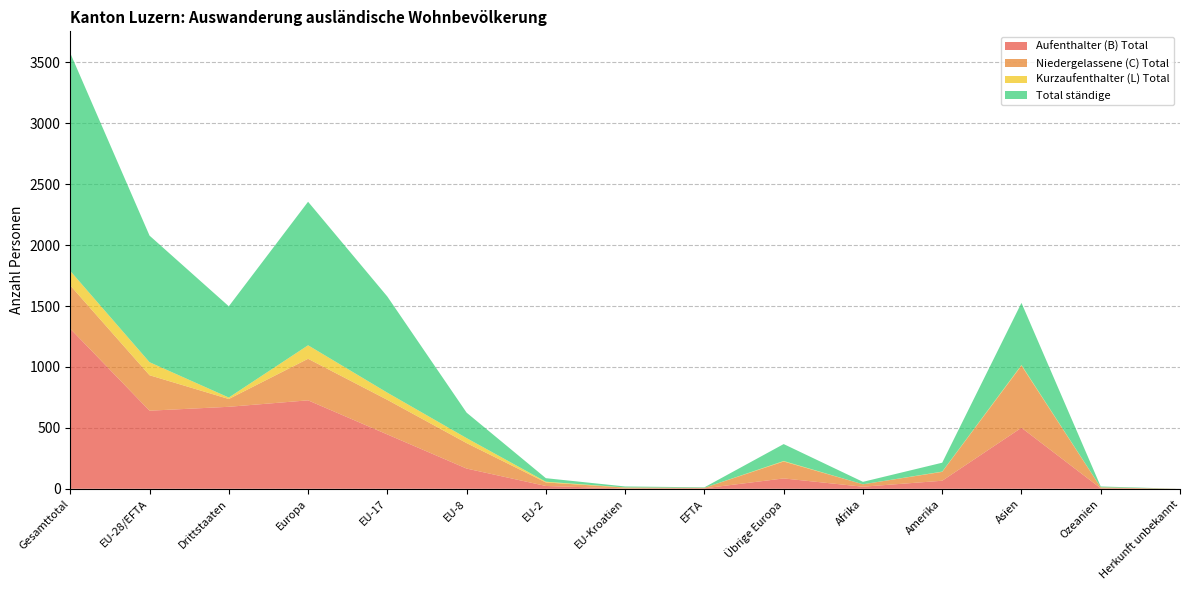

Reading left to right, what are all the values shown in this chart?

Aufenthalter (B) Total: Gesamttotal=1314	EU-28/EFTA=641	Drittstaaten=673	Europa=726	EU-17=446	EU-8=166	EU-2=23	EU-Kroatien=2	EFTA=4	Übrige Europa=85	Afrika=17	Amerika=66	Asien=501	Ozeanien=4	Herkunft unbekannt=0
Niedergelassene (C) Total: Gesamttotal=355	EU-28/EFTA=291	Drittstaaten=64	Europa=341	EU-17=284	EU-8=209	EU-2=29	EU-Kroatien=8	EFTA=4	Übrige Europa=139	Afrika=20	Amerika=73	Asien=510	Ozeanien=7	Herkunft unbekannt=0
Kurzaufenthalter (L) Total: Gesamttotal=119	EU-28/EFTA=107	Drittstaaten=12	Europa=111	EU-17=59	EU-8=41	EU-2=6	EU-Kroatien=1	EFTA=0	Übrige Europa=4	Afrika=0	Amerika=2	Asien=5	Ozeanien=1	Herkunft unbekannt=0
Total ständige: Gesamttotal=1788	EU-28/EFTA=1039	Drittstaaten=749	Europa=1178	EU-17=789	EU-8=209	EU-2=29	EU-Kroatien=8	EFTA=4	Übrige Europa=139	Afrika=20	Amerika=73	Asien=510	Ozeanien=7	Herkunft unbekannt=0